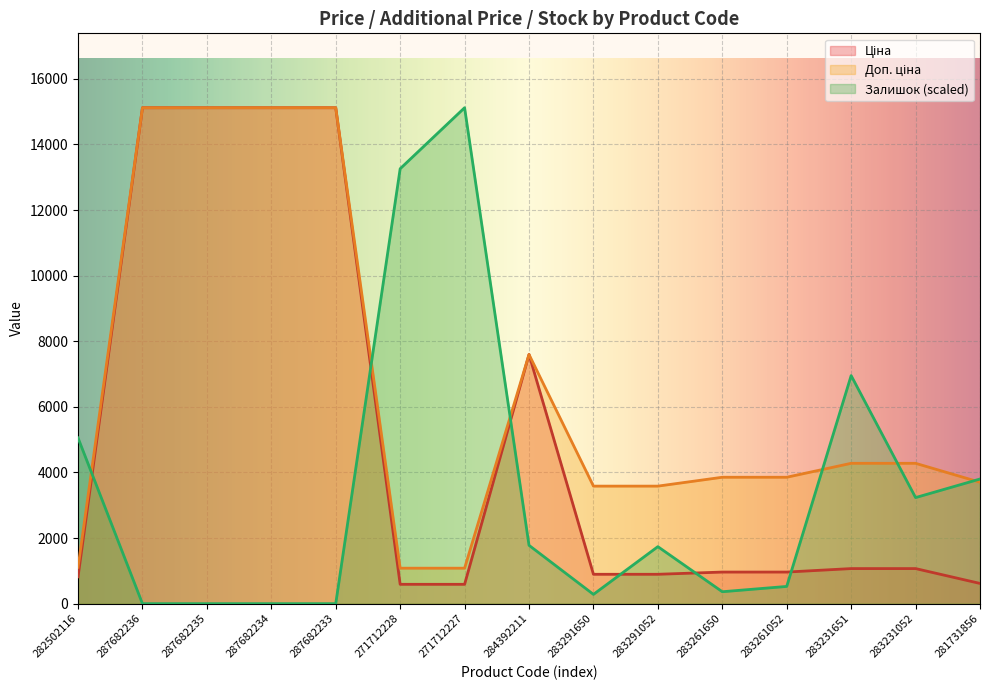

What is the highest value of the Доп. ціна series?

15120.0